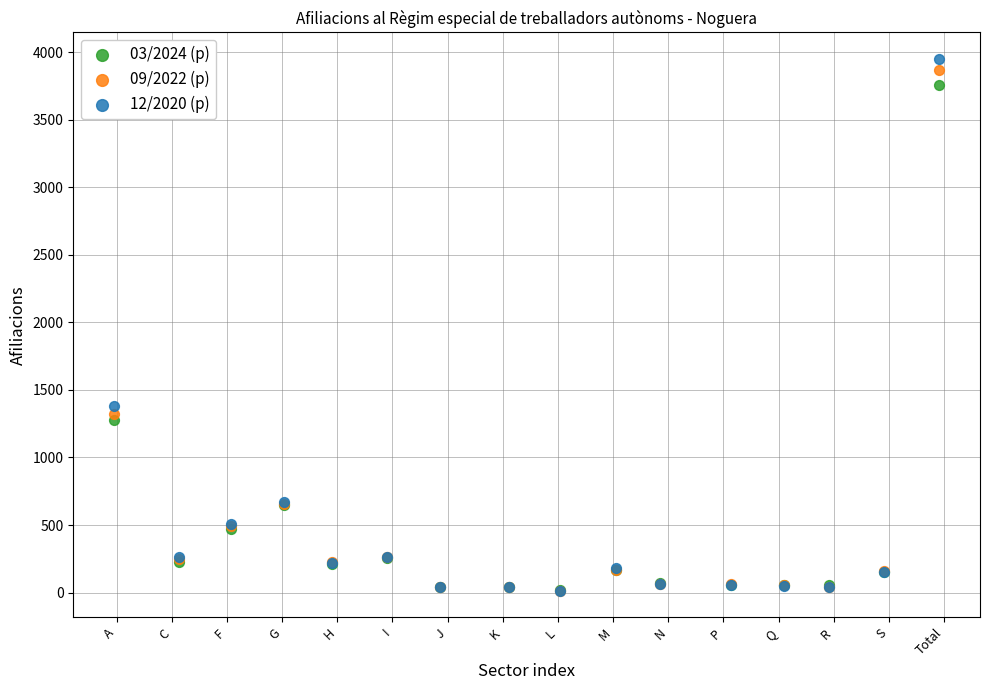

Across all series, what Y value is closest to 1982?

1380